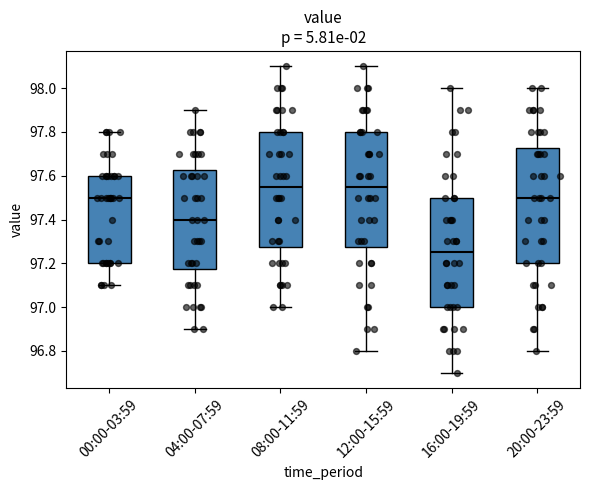

Reading left to right, transcribe this box plot: for each box, give where its median line is, the range the box spans, and where its two whiskers end, as read against the y-axis. The values are not printed on the chart, so give them approximately, as read against the axis.

00:00-03:59: median 97.50, box 97.20 to 97.60, whiskers 97.10 to 97.80
04:00-07:59: median 97.40, box 97.18 to 97.62, whiskers 96.90 to 97.90
08:00-11:59: median 97.56, box 97.28 to 97.80, whiskers 97.00 to 98.10
12:00-15:59: median 97.56, box 97.28 to 97.80, whiskers 96.80 to 98.10
16:00-19:59: median 97.26, box 97.00 to 97.50, whiskers 96.70 to 98.00
20:00-23:59: median 97.50, box 97.20 to 97.72, whiskers 96.80 to 98.00